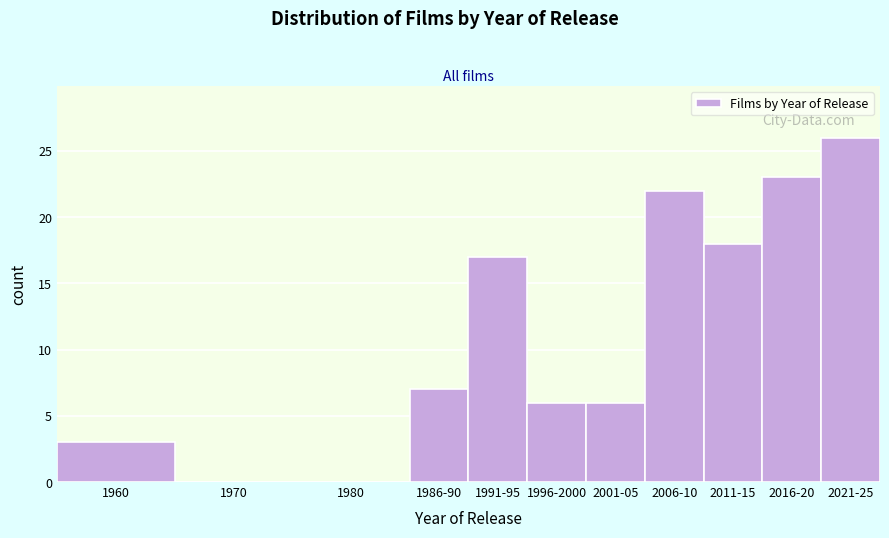

Reading right to left, extract all data points from this chart.

2021-25=26	2016-20=23	2011-15=18	2006-10=22	2001-05=6	1996-2000=6	1991-95=17	1986-90=7	1980=0	1970=0	1960=3